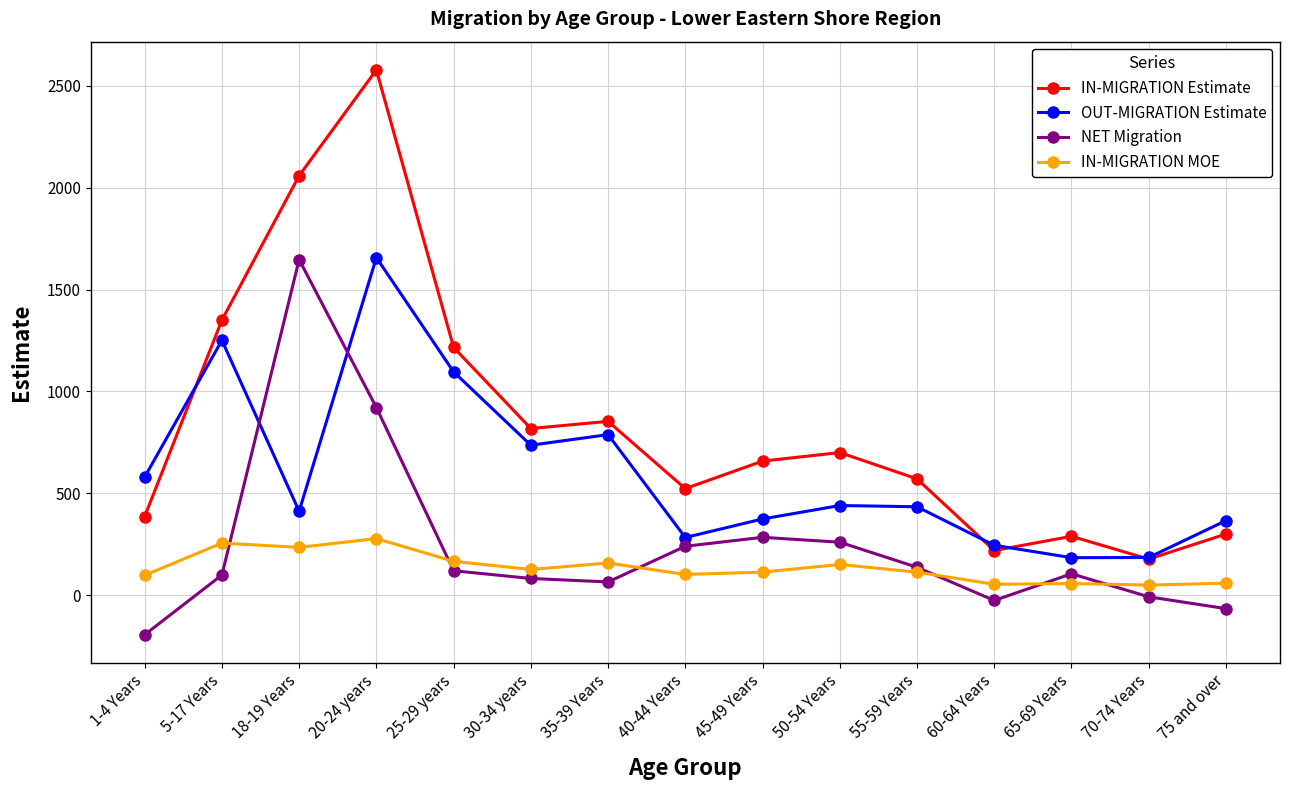

True or false: IN-MIGRATION MOE and OUT-MIGRATION Estimate intersect in this chart.

False